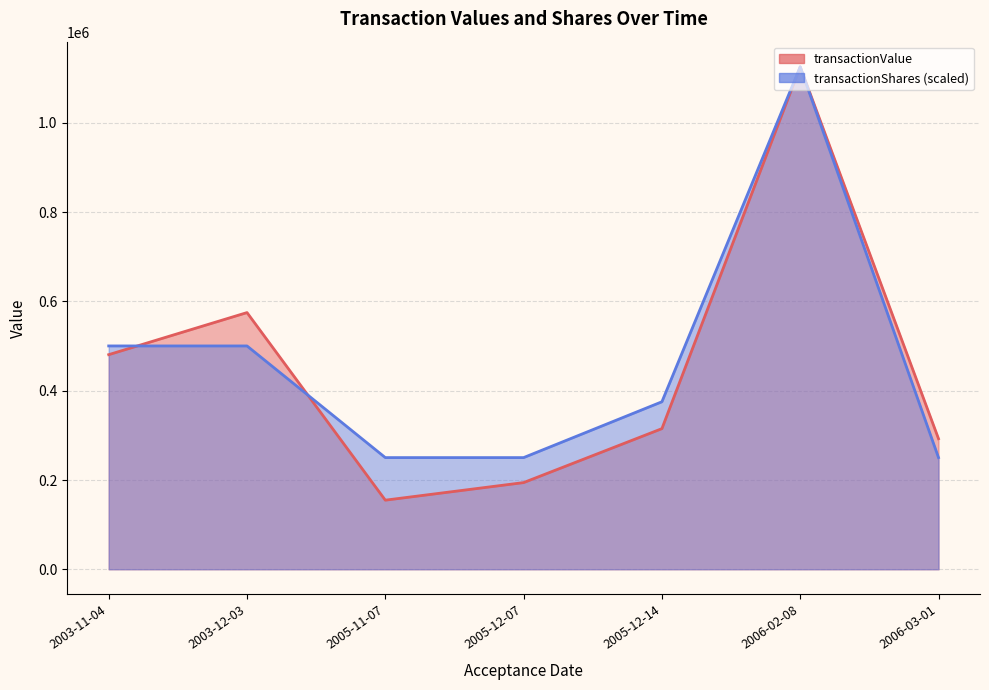

What is the maximum value for transactionShares?

45000